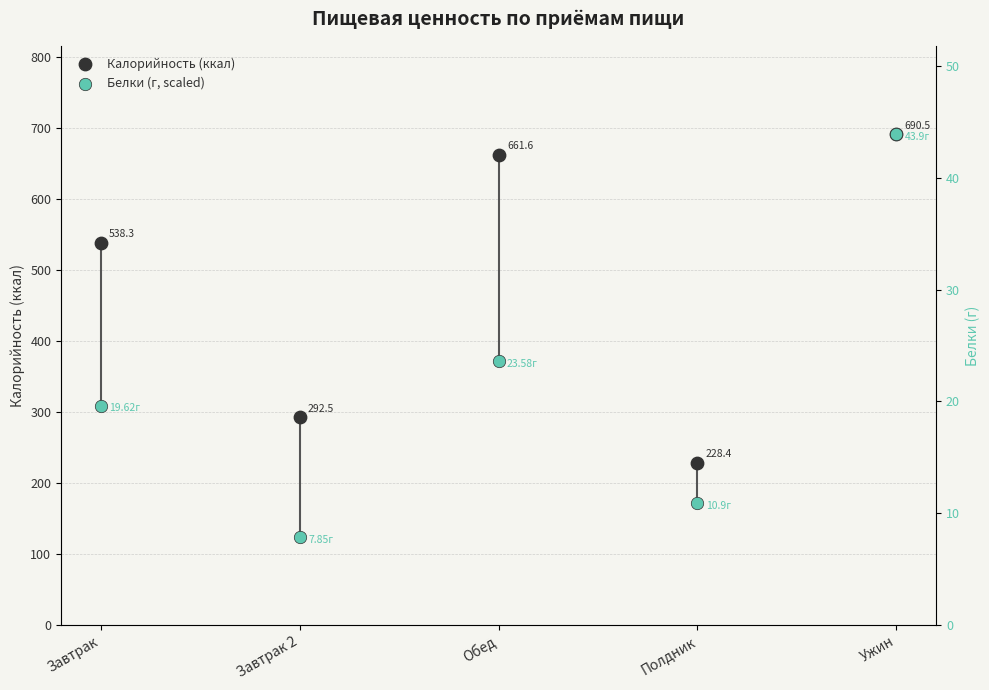

What is the total value across all series at Завтрак 2?

416.0